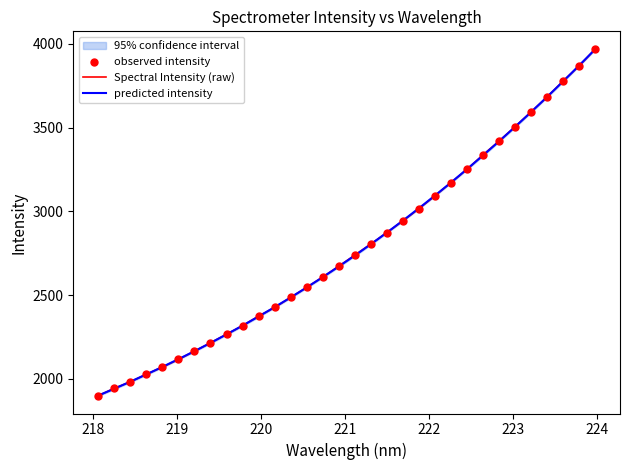

What is the minimum value for Spectral Intensity (raw)?

1898.8